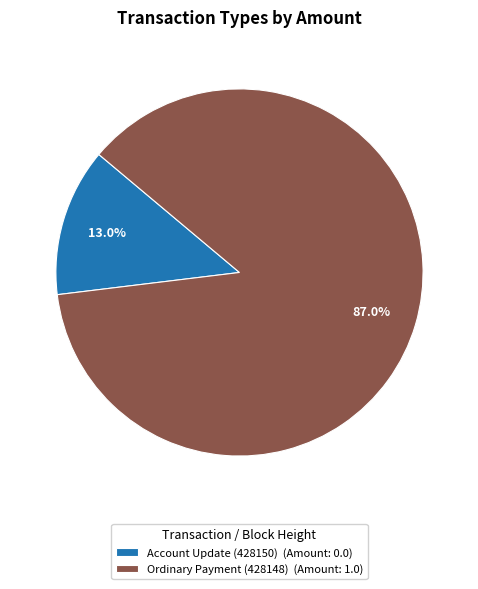

Which has a higher value, Account Update (428150) (Amount: 0.0) or Ordinary Payment (428148) (Amount: 1.0)?

Ordinary Payment (428148) (Amount: 1.0)